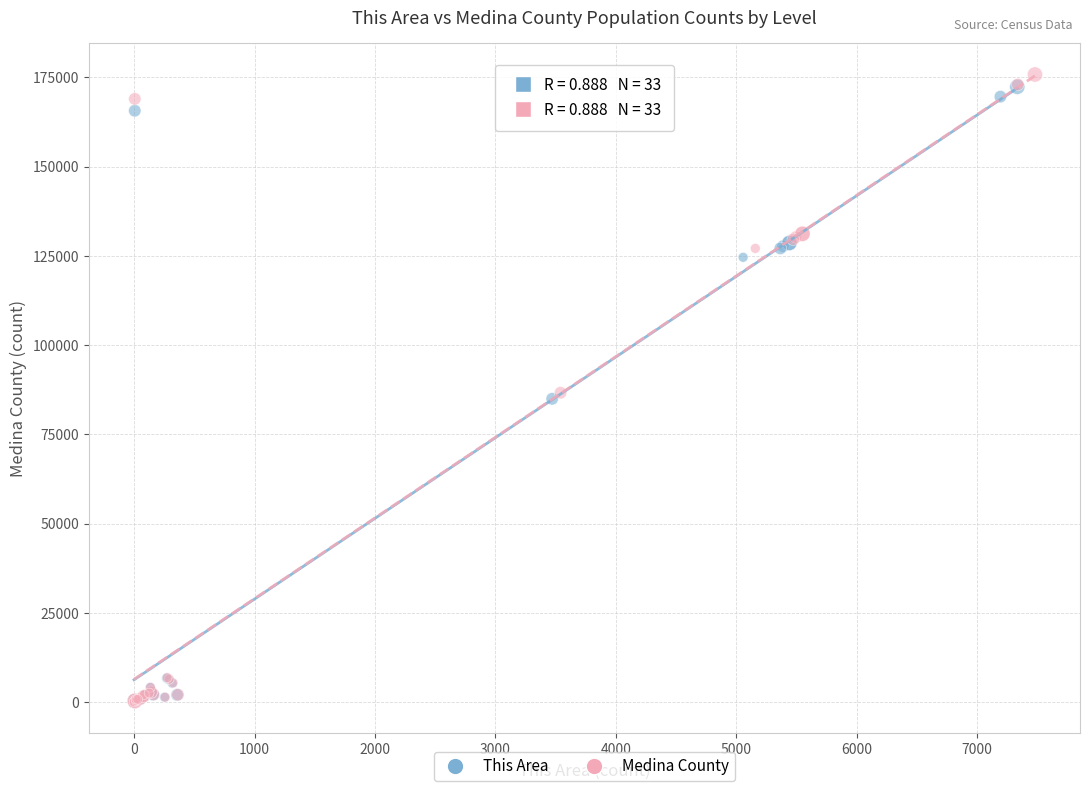

Which series has the widest spread of Y values?

Medina County